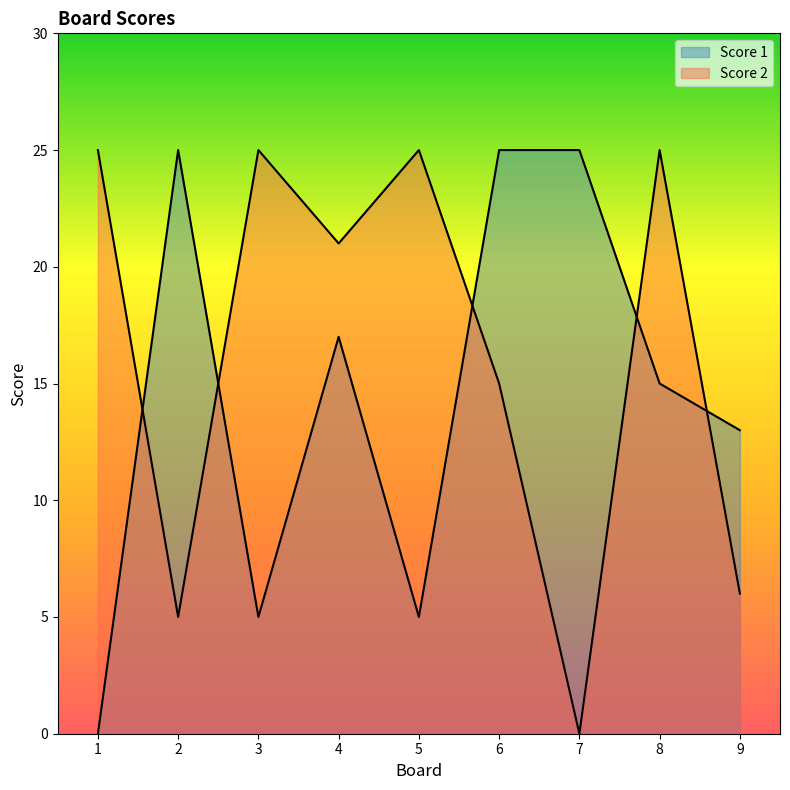

Which series has the widest spread of values?

Score 1